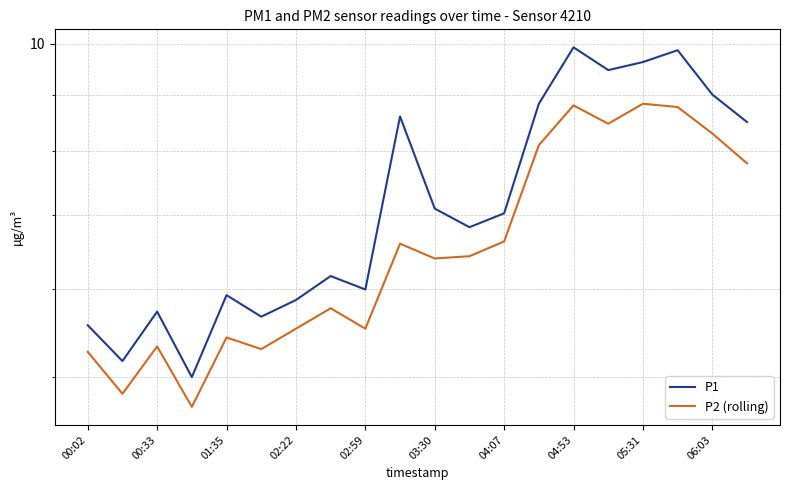

List the series in order of their peak value, lowest first.

P2 (rolling), P1